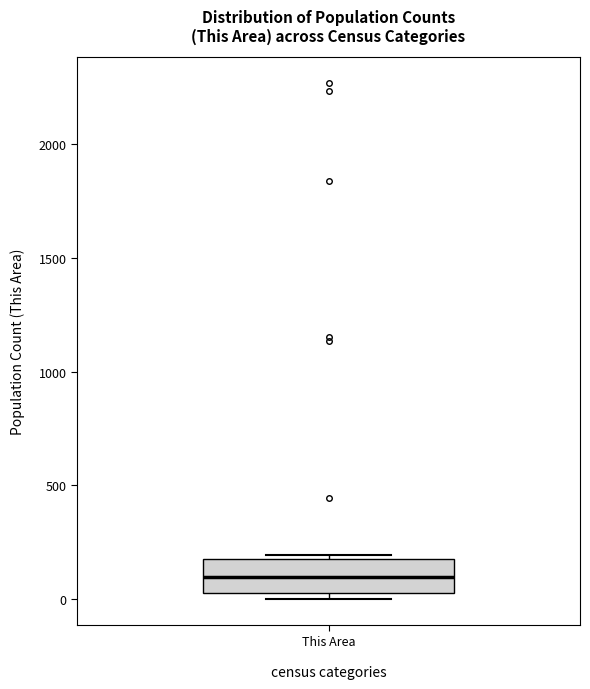

Read this box plot against the y-axis: the position of the median line, the range covered by the box, and the ends of both whiskers. The values are not printed on the chart, so give them approximately, as read against the axis.

median 100, box 50 to 150, whiskers 0 to 200